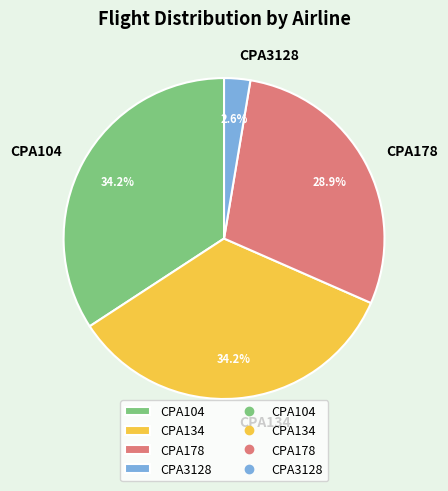

What is the smallest slice in the pie chart?

CPA3128